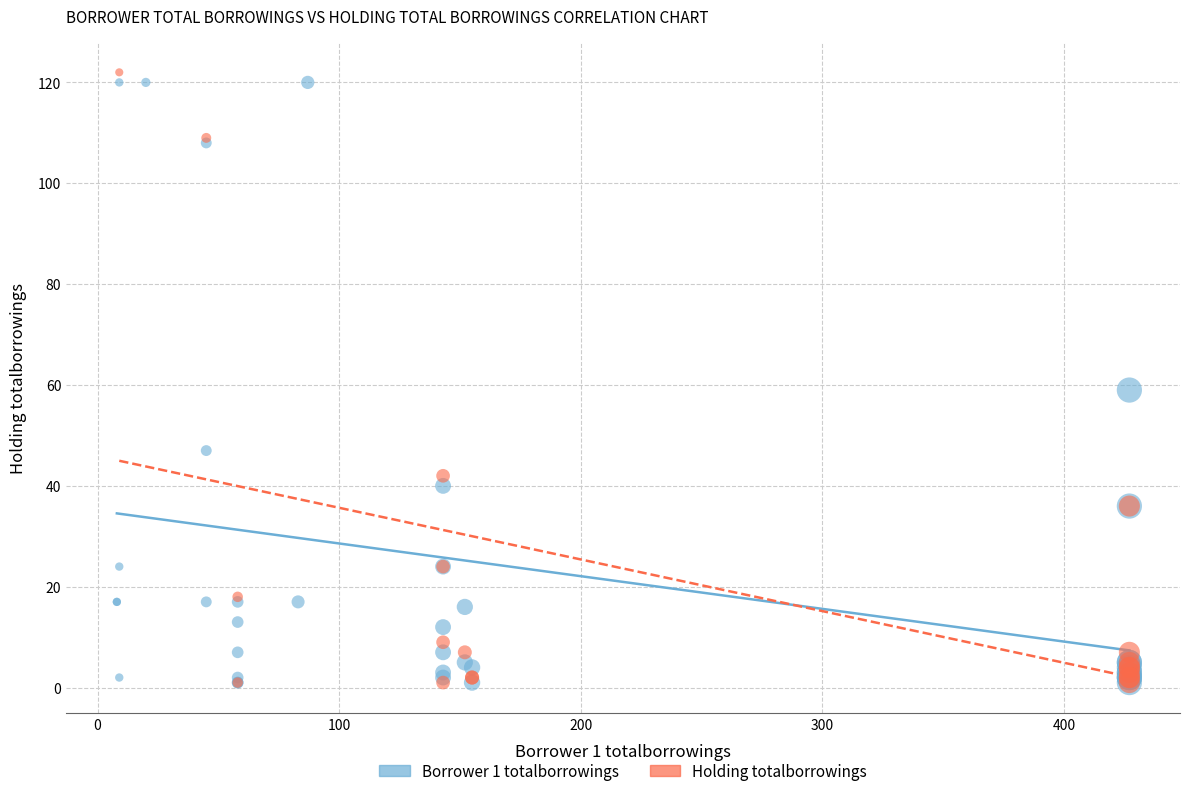

What are all the series names shown in the legend?

Borrower 1 totalborrowings, Holding totalborrowings